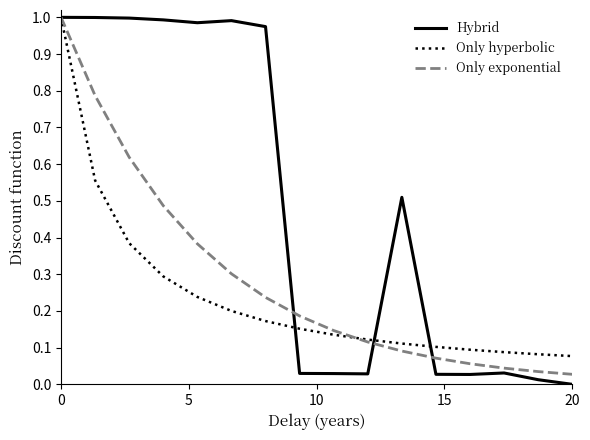

At how many categories does at least one series exceed 0?

16